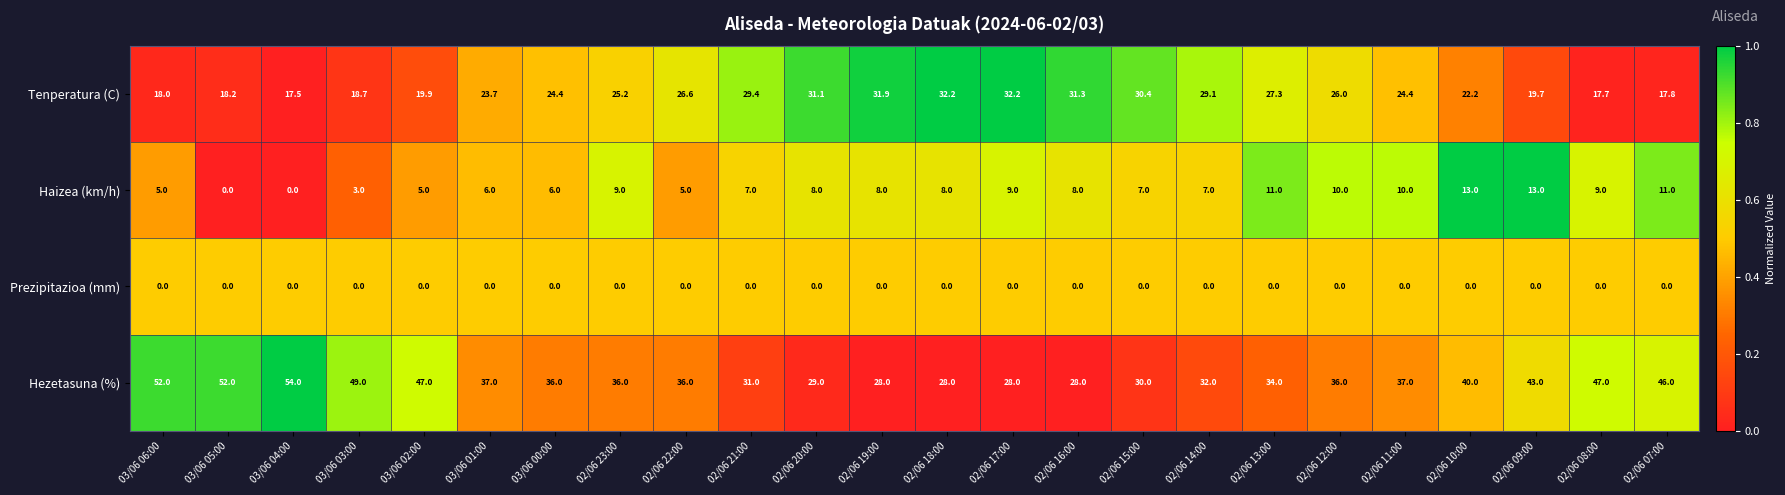

Which series has the largest total across all categories?

Hezetasuna (%)